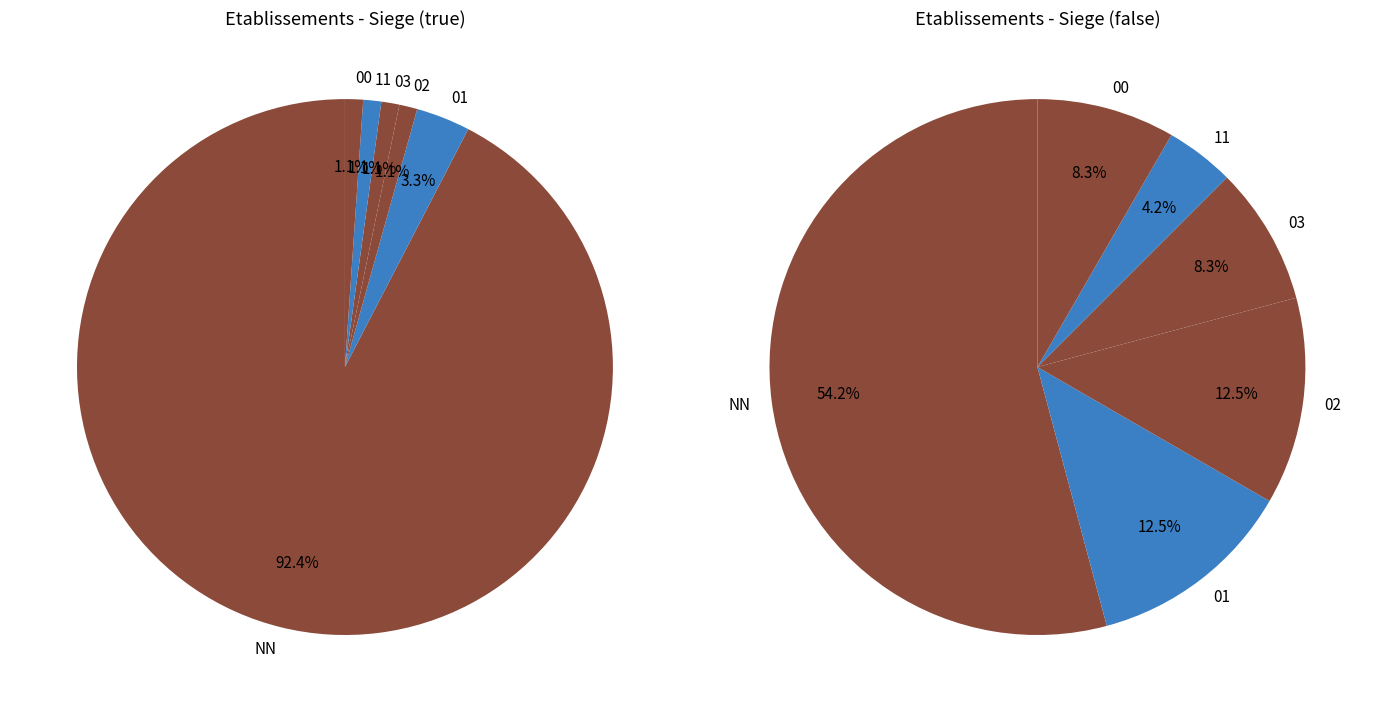

How many slices are in this pie chart?

6